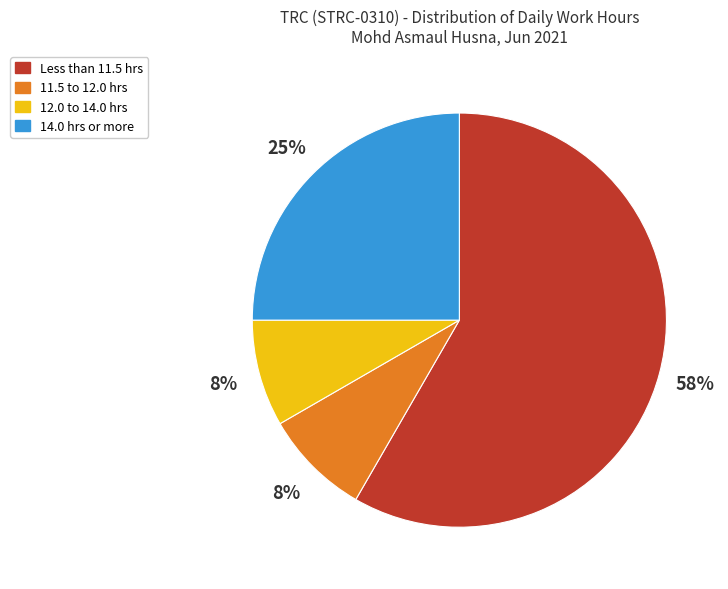

To the nearest percent, what is the average slice percentage?

25%